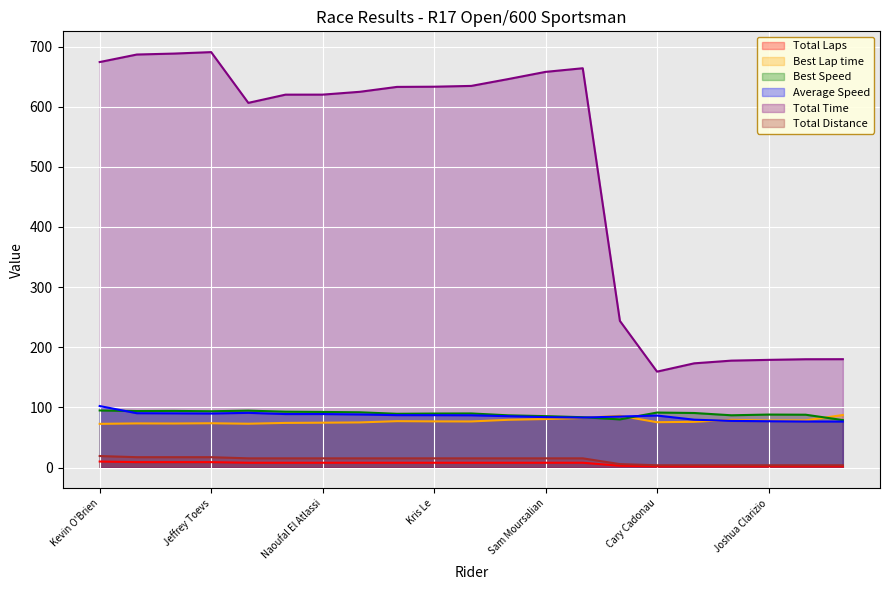

What is the total value across all series at Abel Villarreal?

936.4